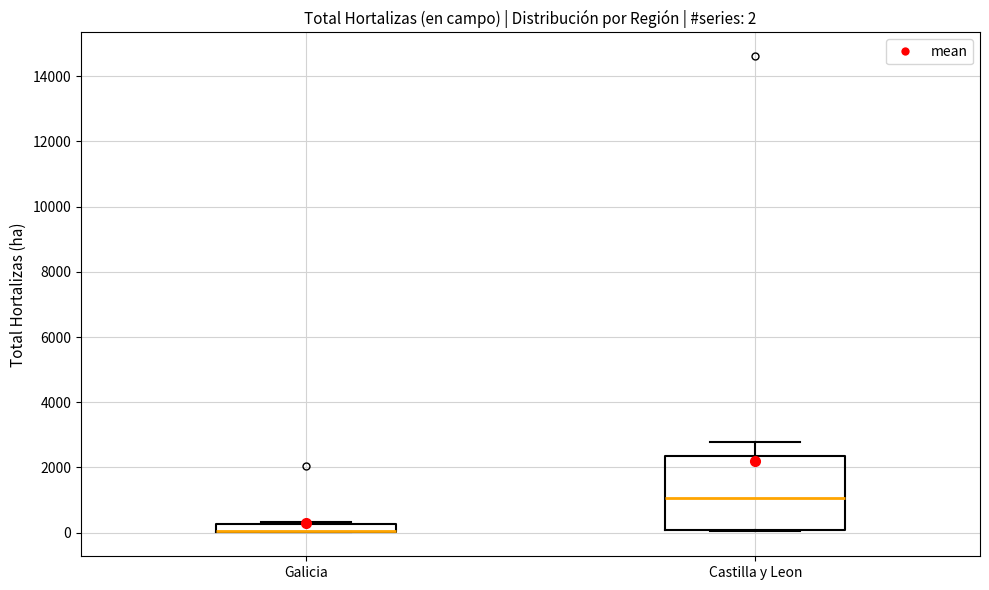

Which box is the tallest, from its lower edge to its upper edge?

Castilla y Leon